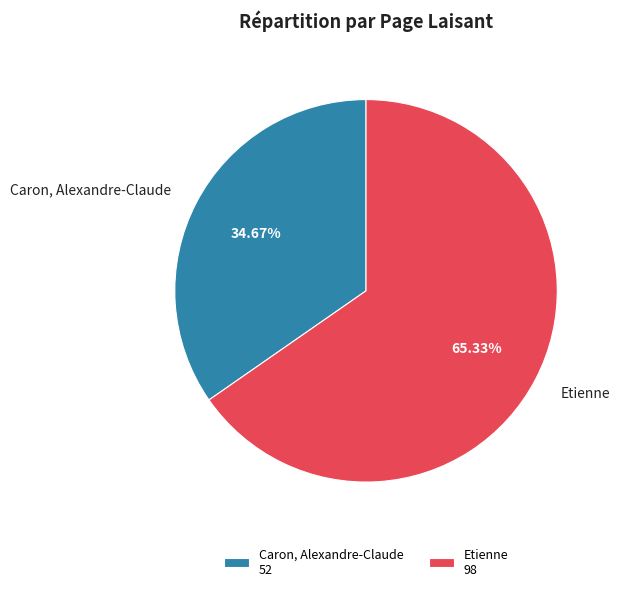

The Etienne slice represents 65% of the pie. True or false?

True